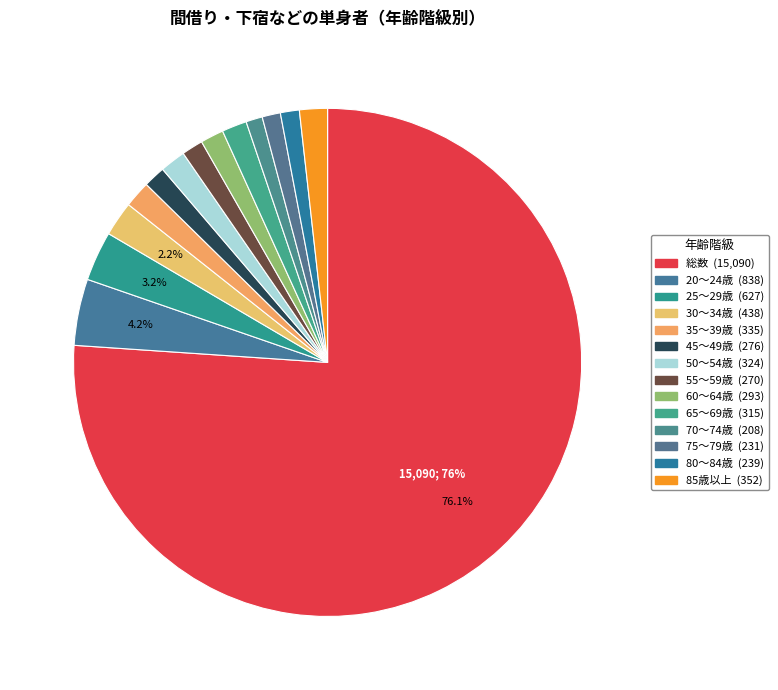

Count the number of slices in the pie.

14